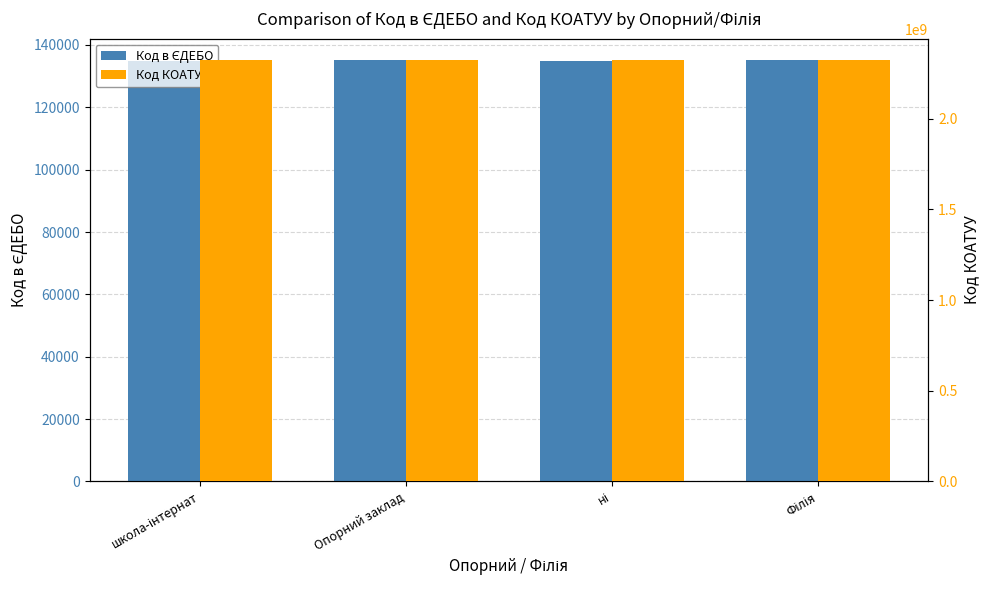

Which series changed the most between школа-інтернат and ні?

Код в ЄДЕБО